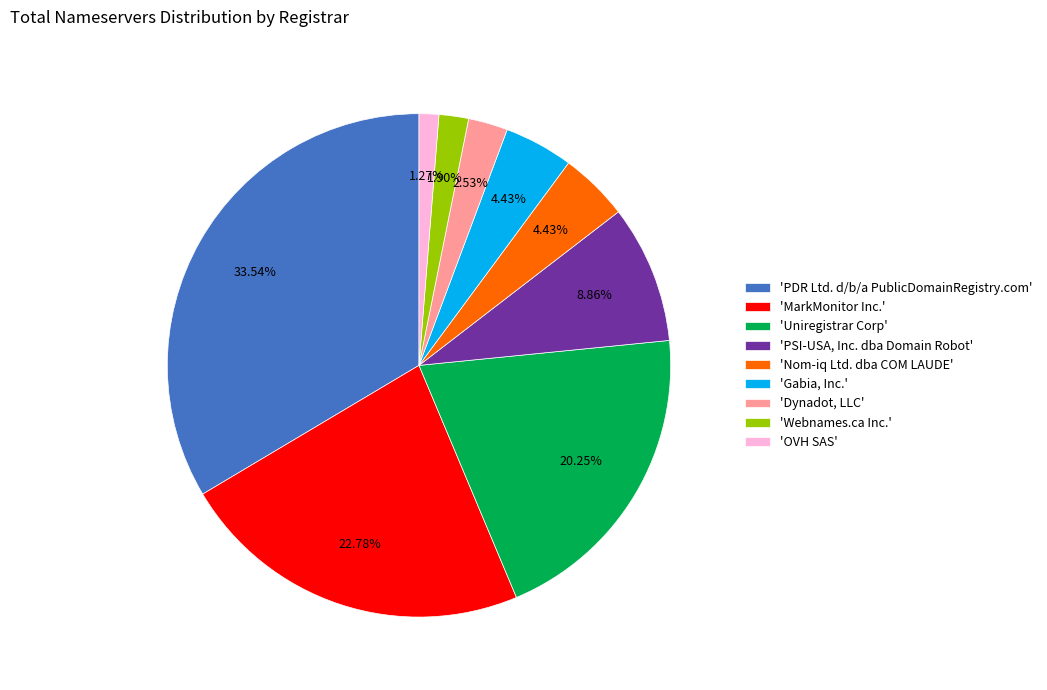

Count the number of slices in the pie.

9